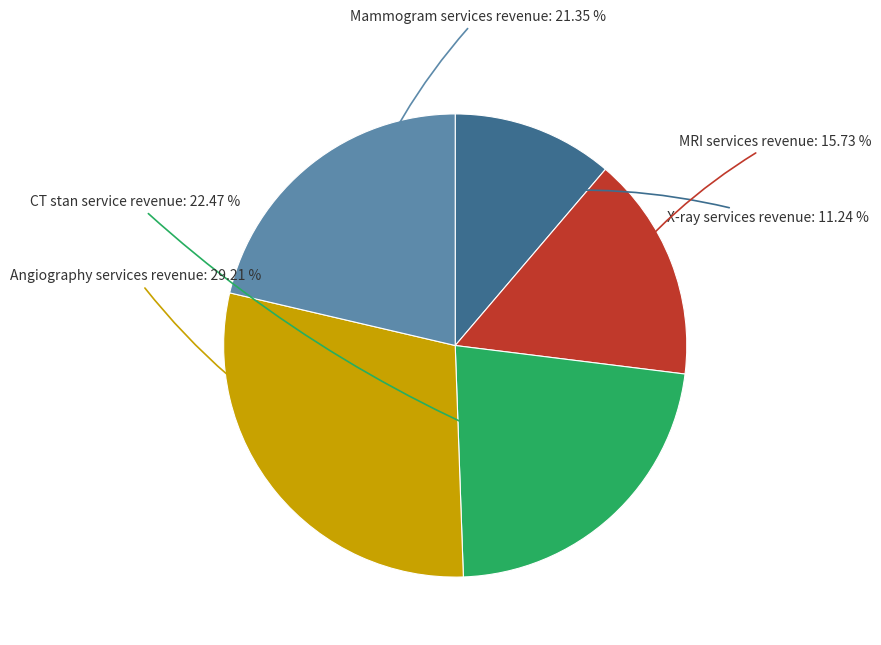

How many slices are in this pie chart?

5